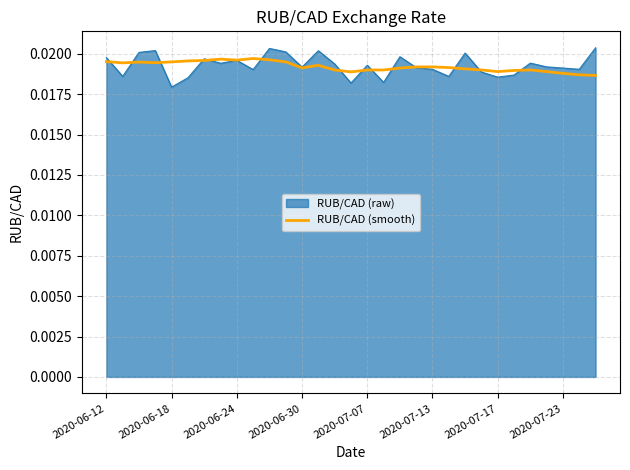

Which series has the widest spread of values?

RUB/CAD (raw)